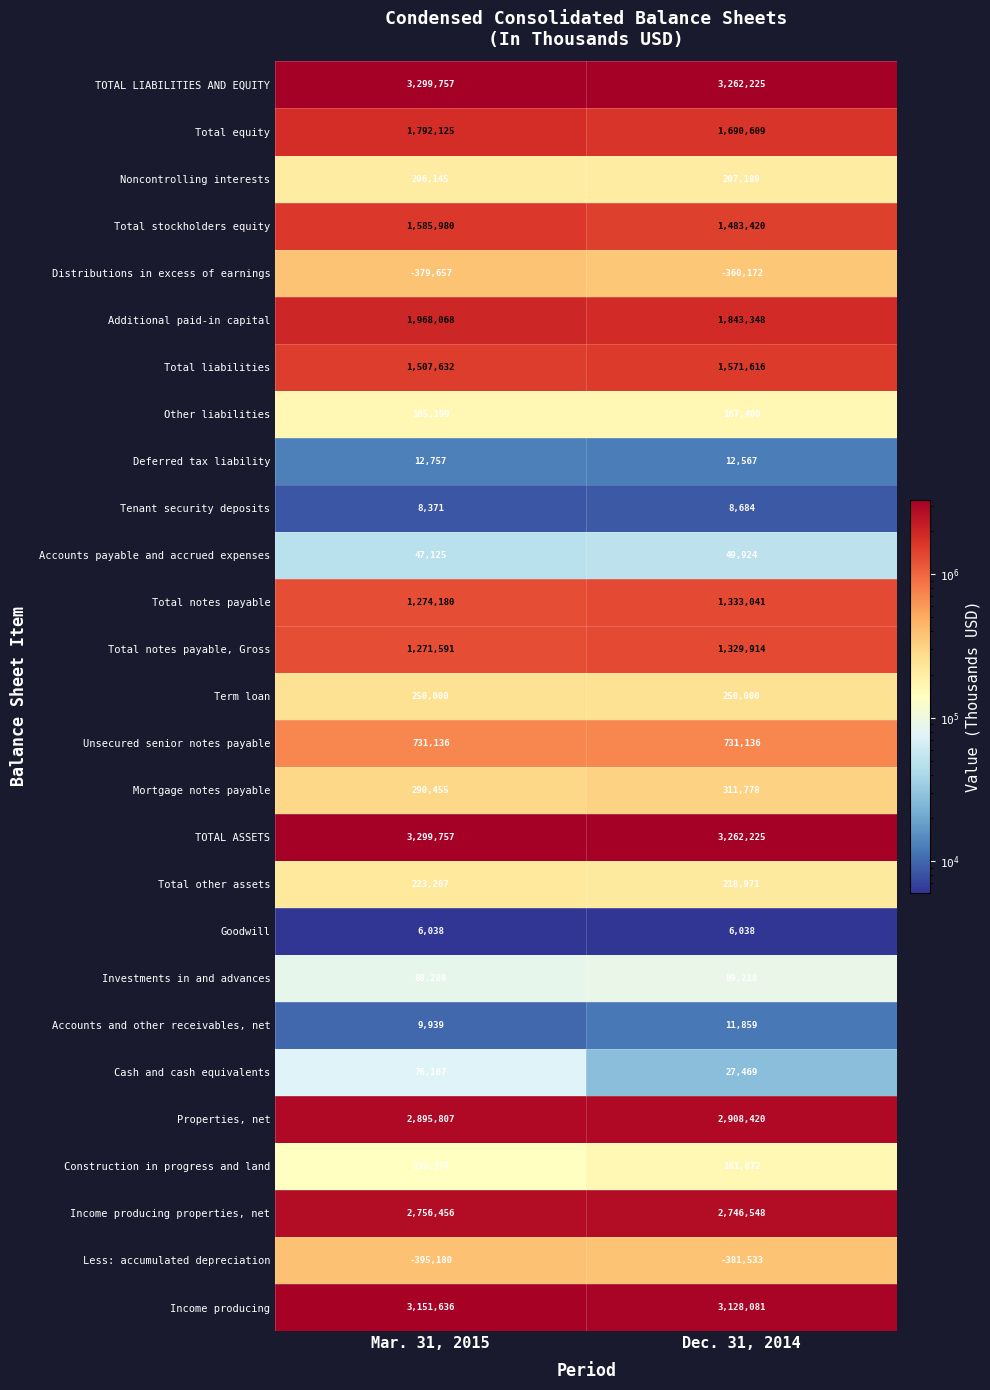

How many categories are shown in the chart?

2